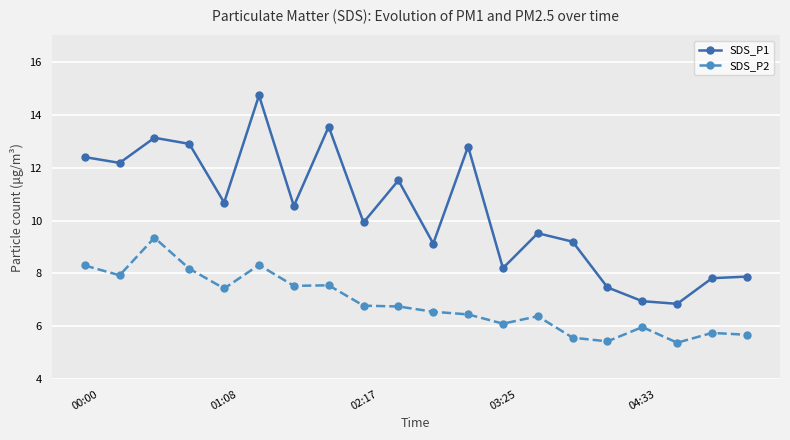

How many distinct data groups are displayed?

2